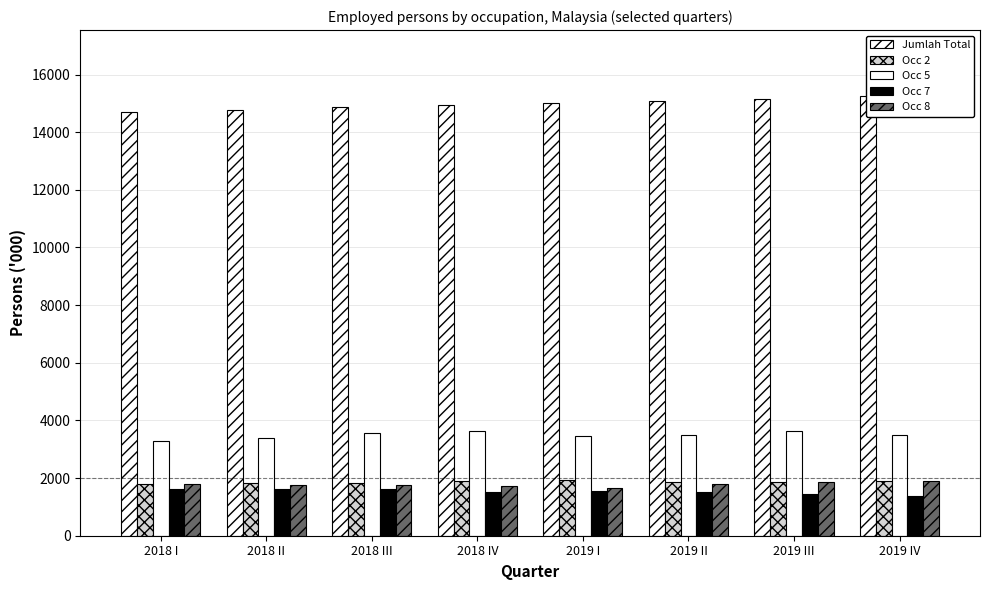

What is the value of the Occ 7 bar at the 7th from the left?

1443.3